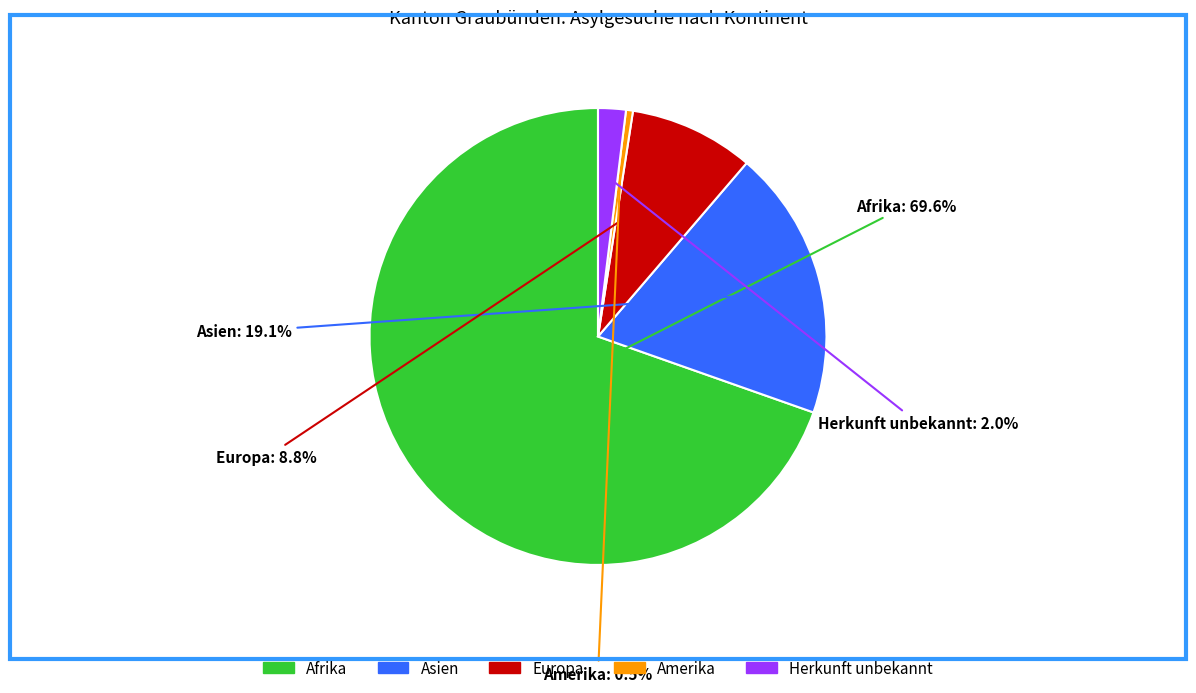

Which has a higher value, Afrika or Herkunft unbekannt?

Afrika